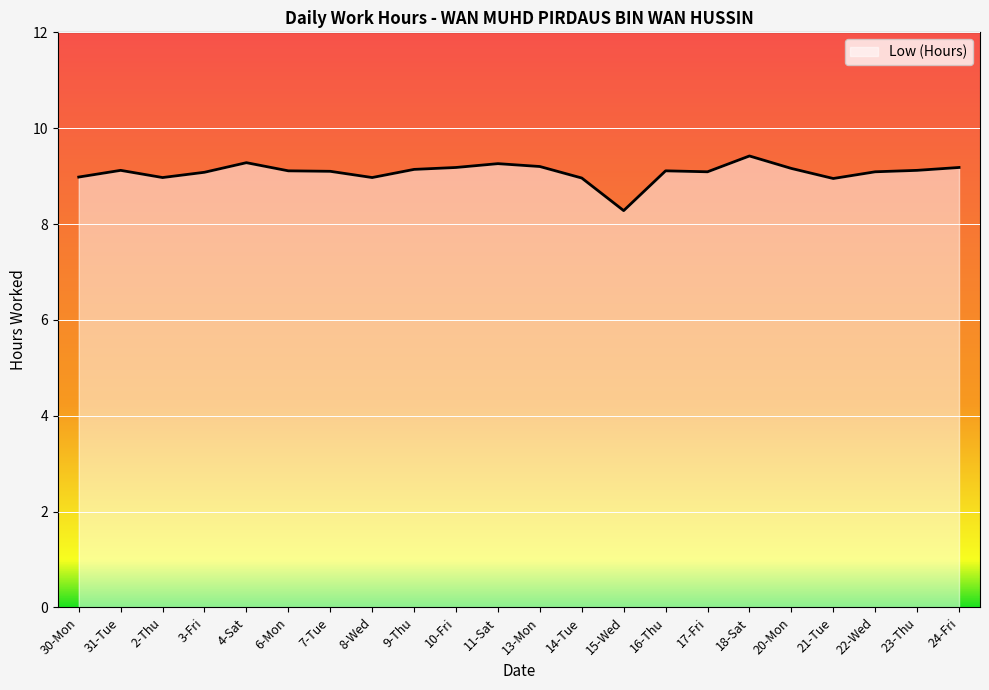

Where is the data nearest to the value 8?

15-Wed